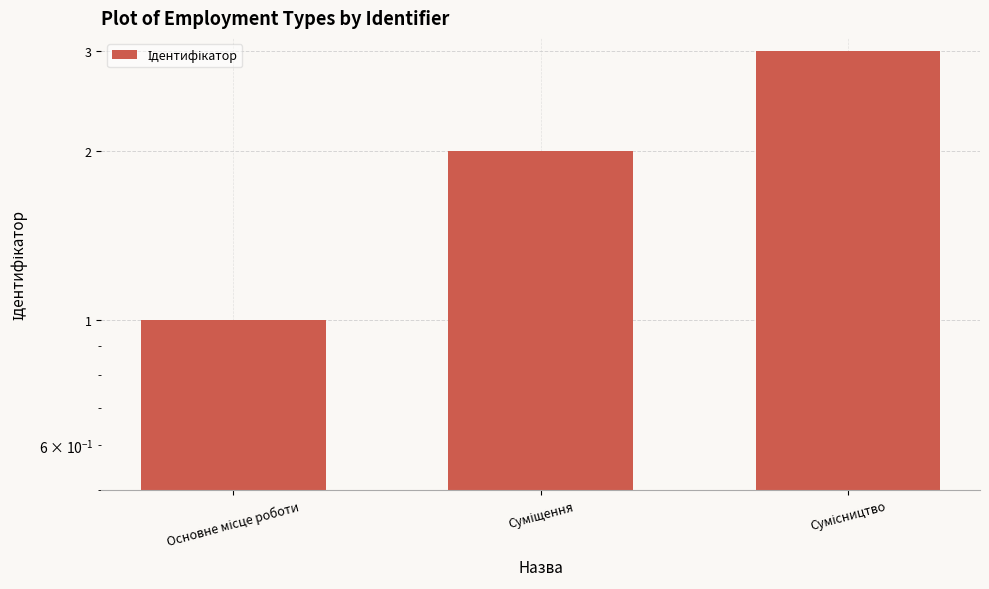

List the labels in order of value, smallest first.

Основне місце роботи, Суміщення, Сумісництво